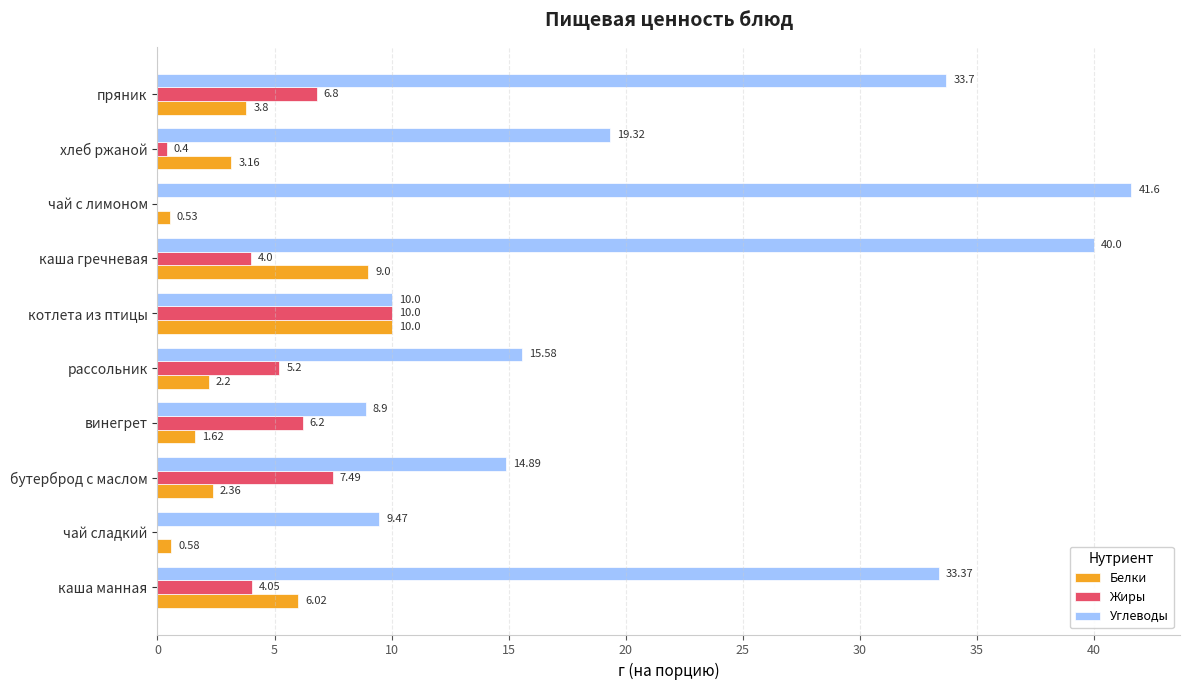

Which series has the largest total across all categories?

Углеводы